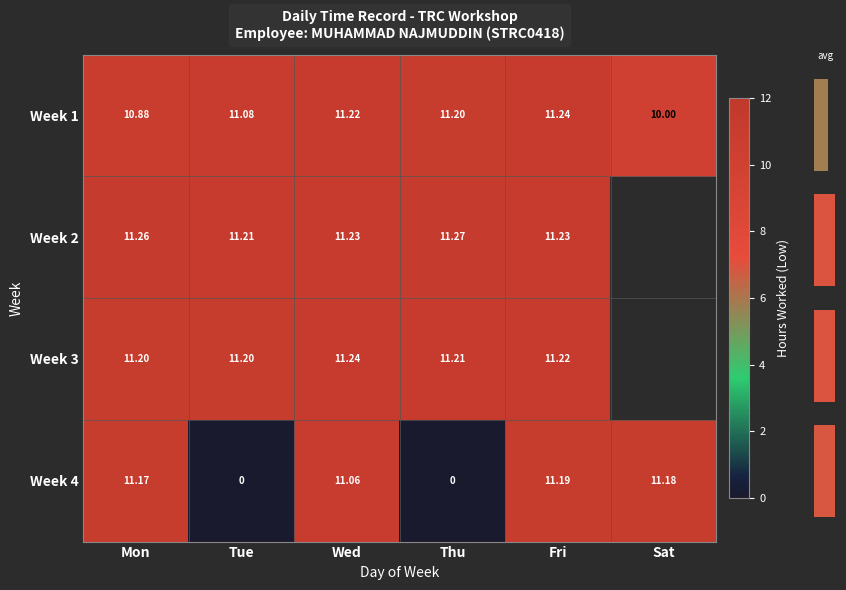

Between Sat and Mon, which is larger?

Mon